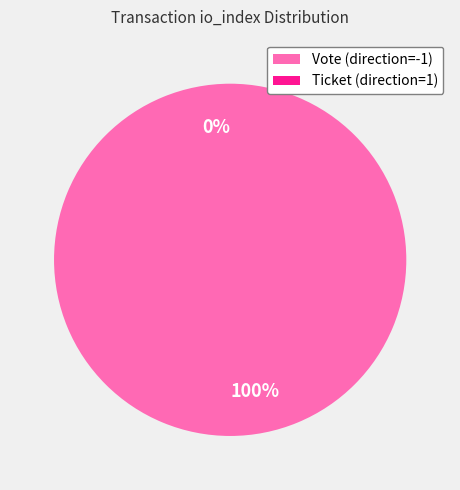

What is the total percentage of Ticket and Vote?

100.0%